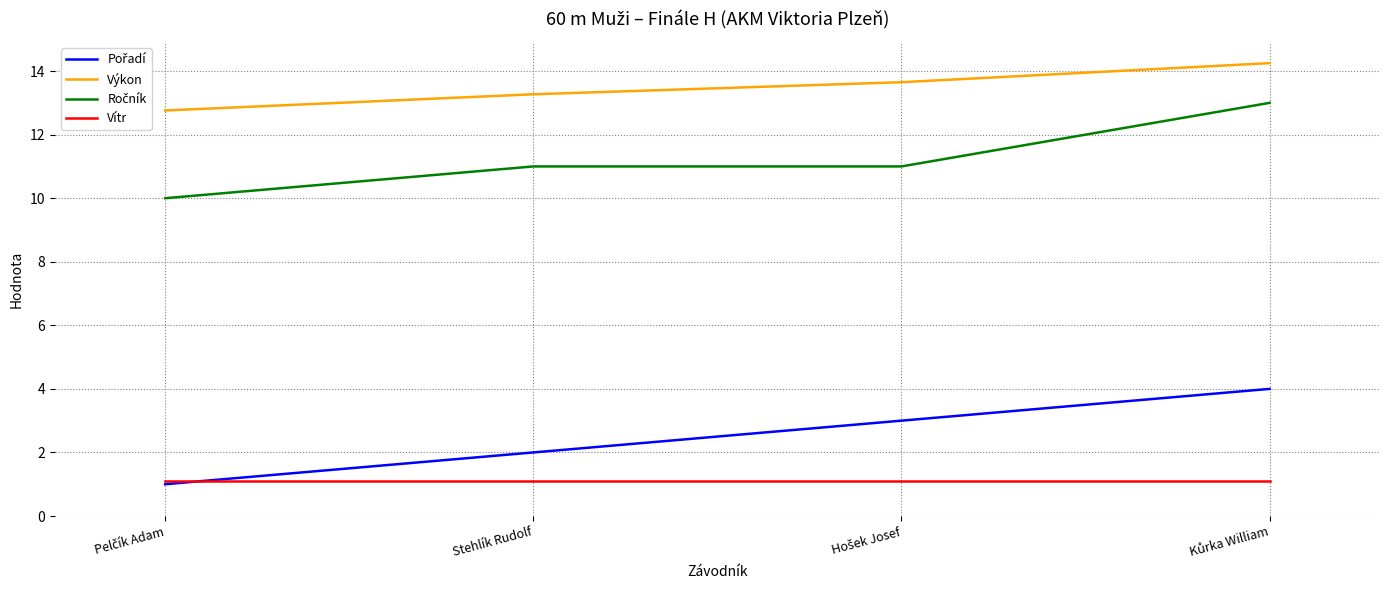

What is the maximum value for Vítr?

1.1